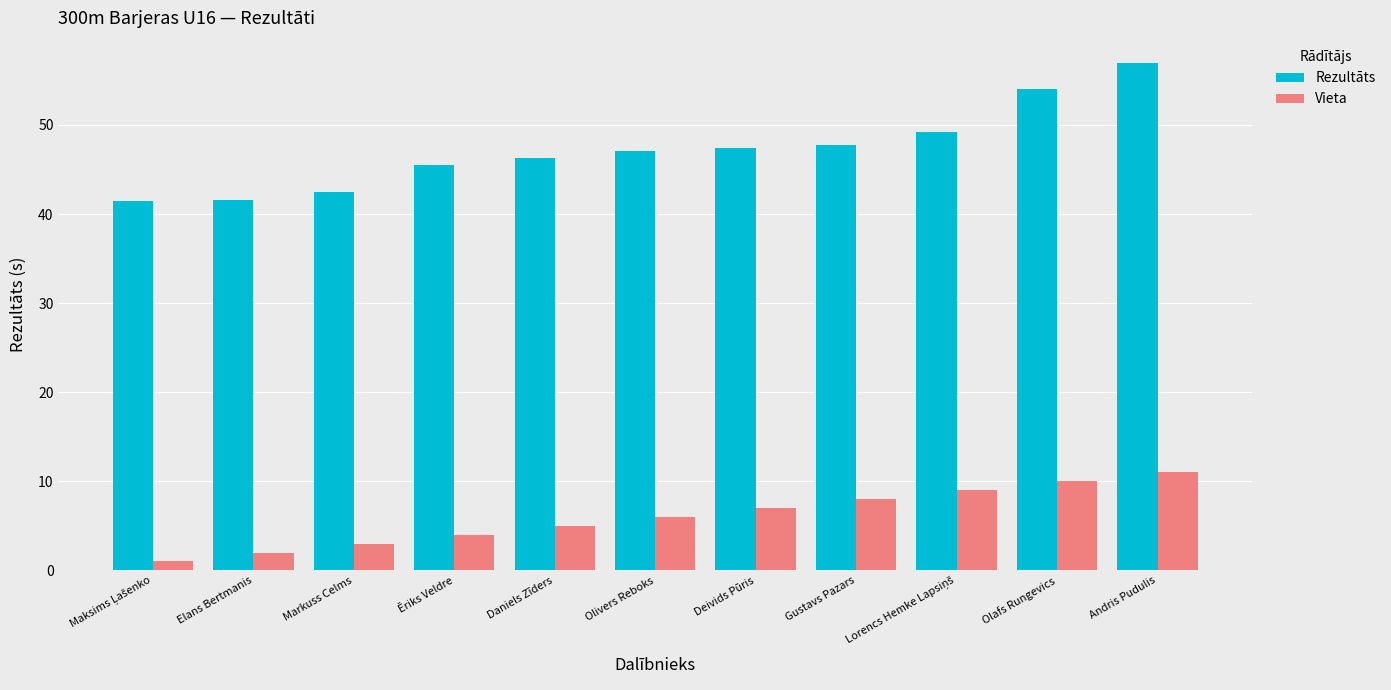

What is the difference between the Vieta values at Andris Pudulis and Gustavs Pazars?

3.0